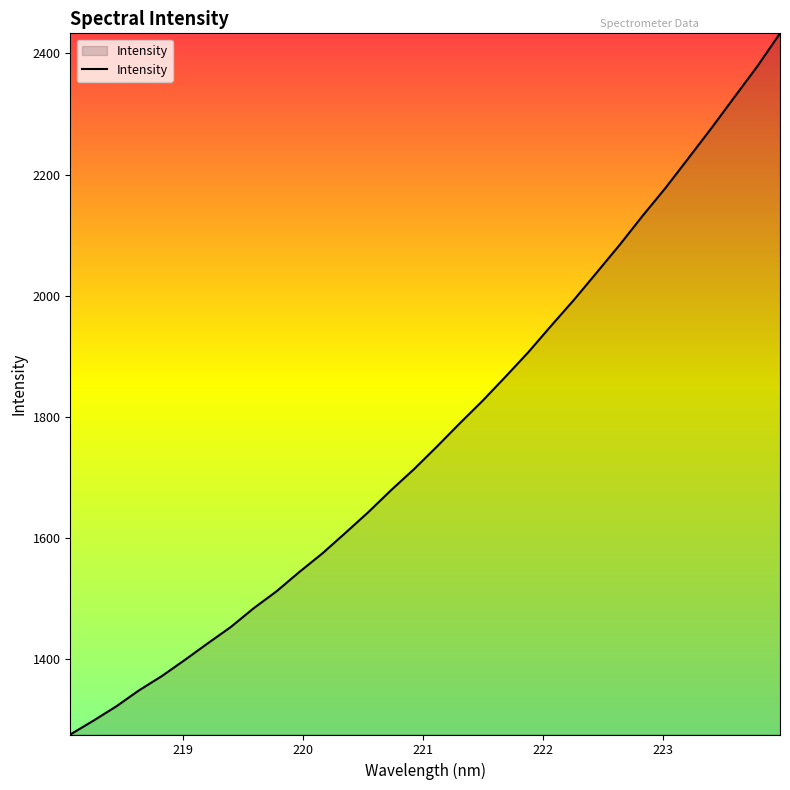

What is the minimum value shown in the chart?

1275.8